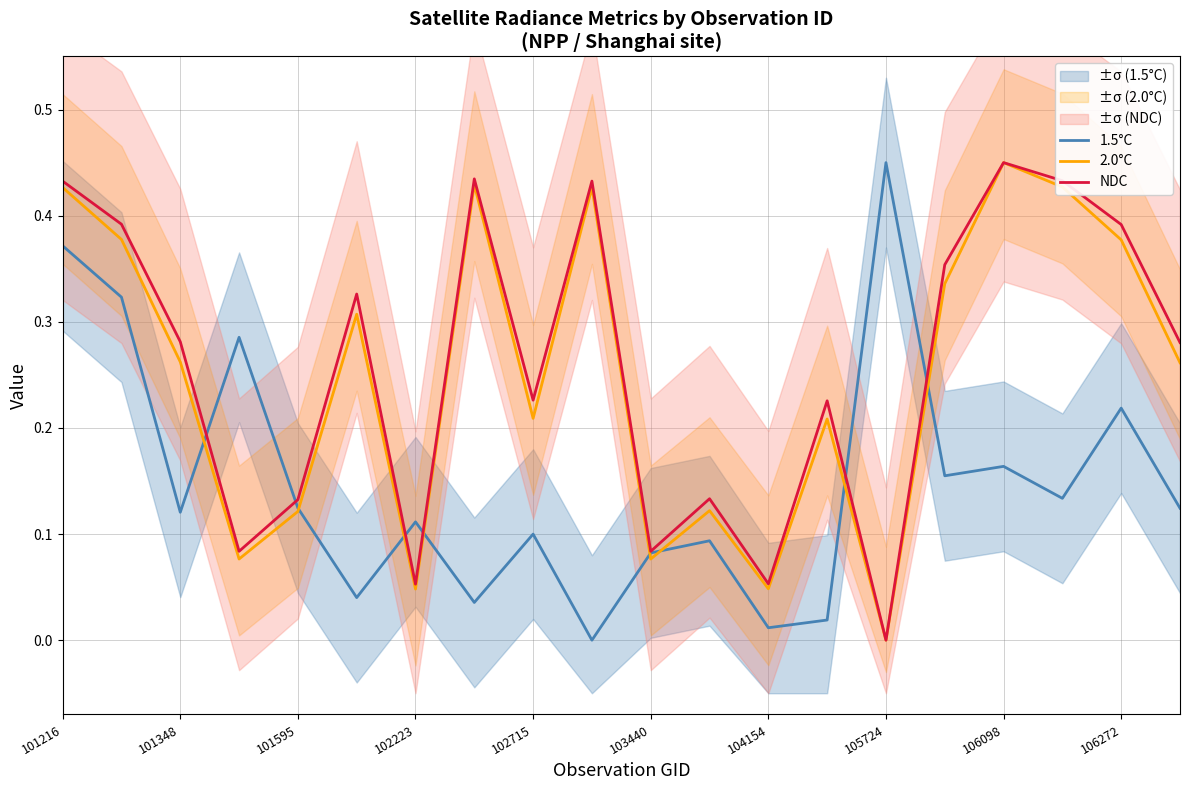

How many data points does each series have?

20